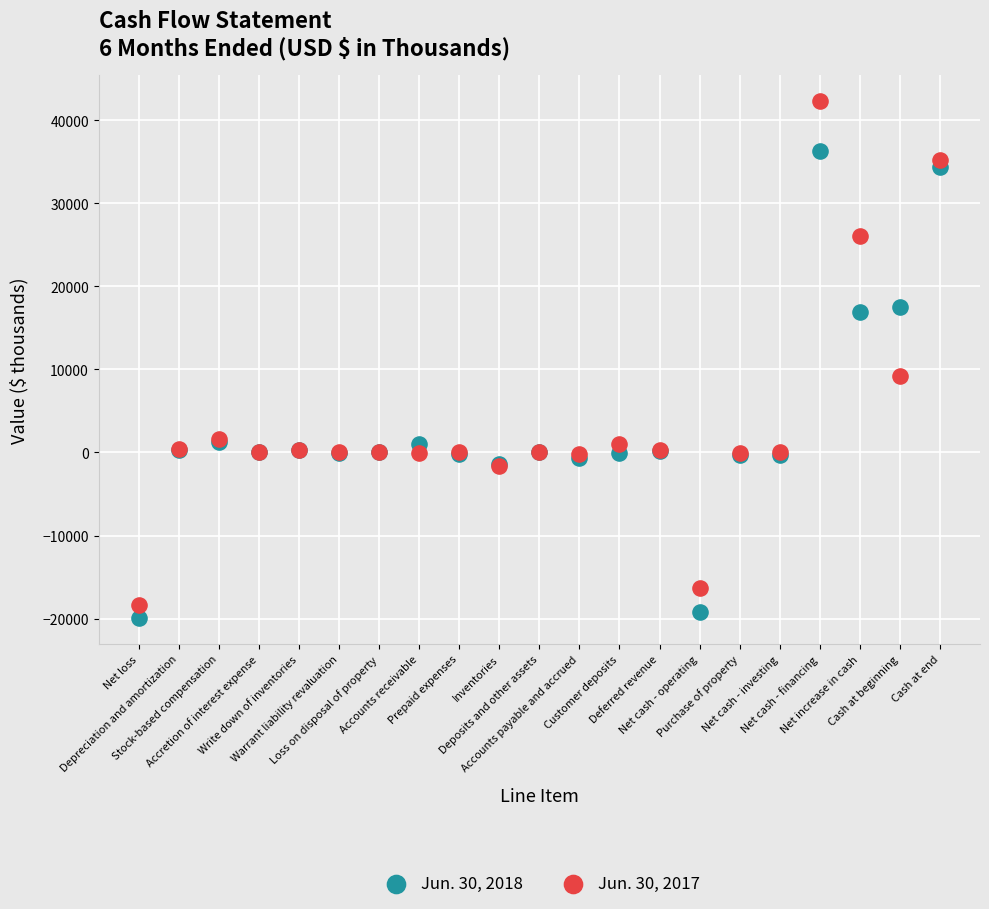

Which series has the largest Y range (max minus min)?

Jun. 30, 2017